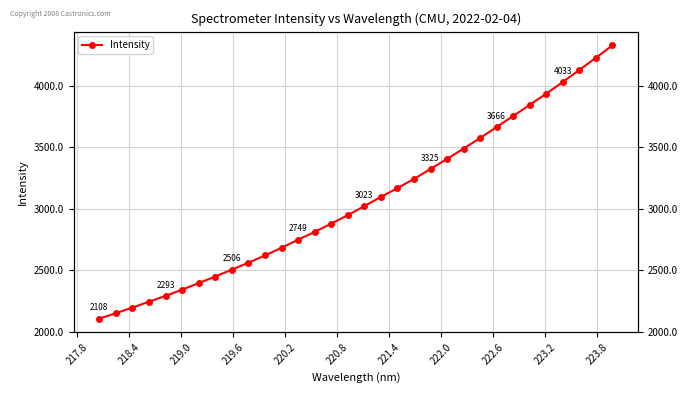

The value at 23 is 1991.3. True or false?

False